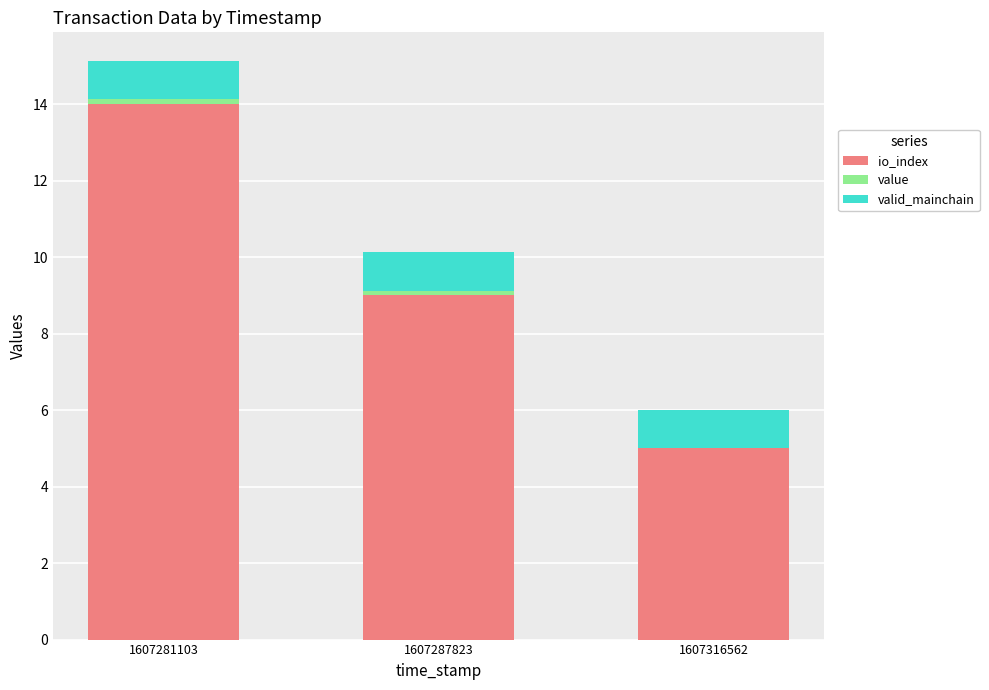

At which label does io_index reach its peak?

1607281103